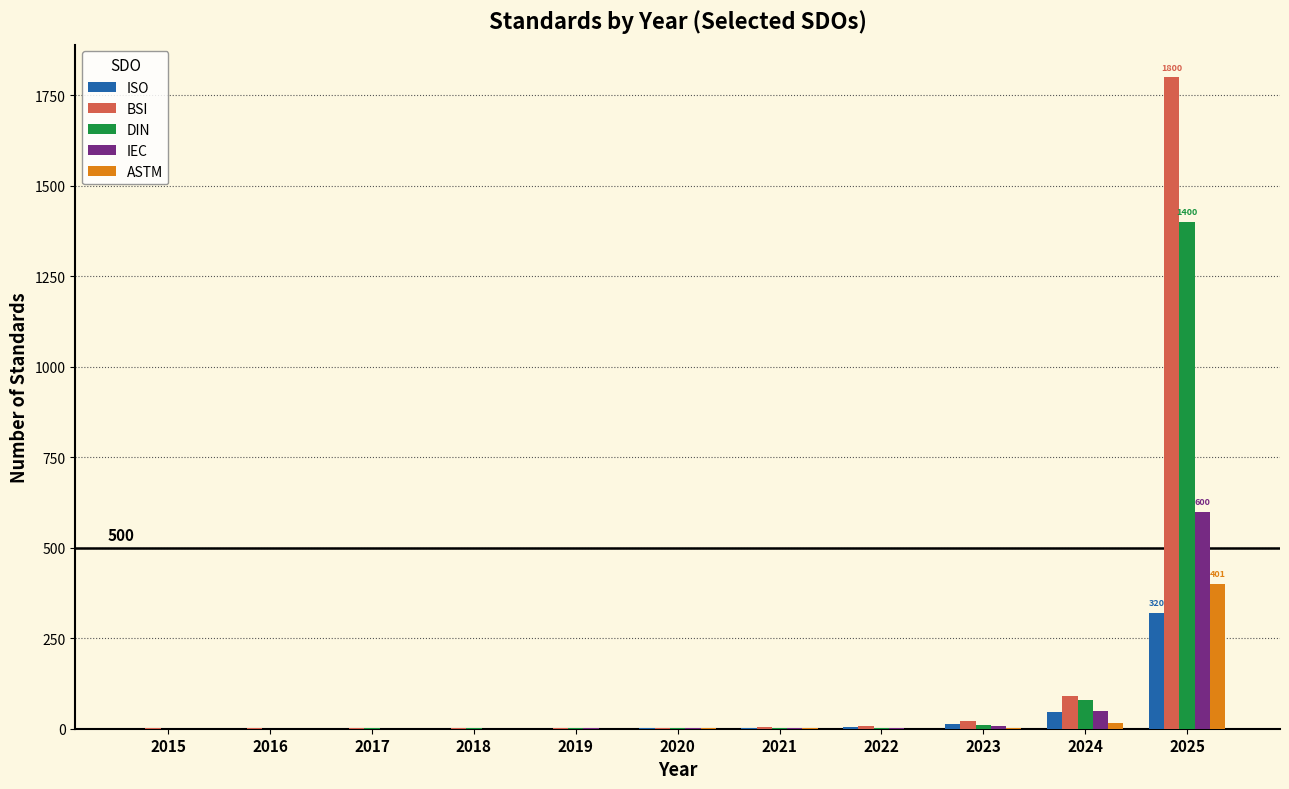

The IEC series shows -212 at 2015. True or false?

False